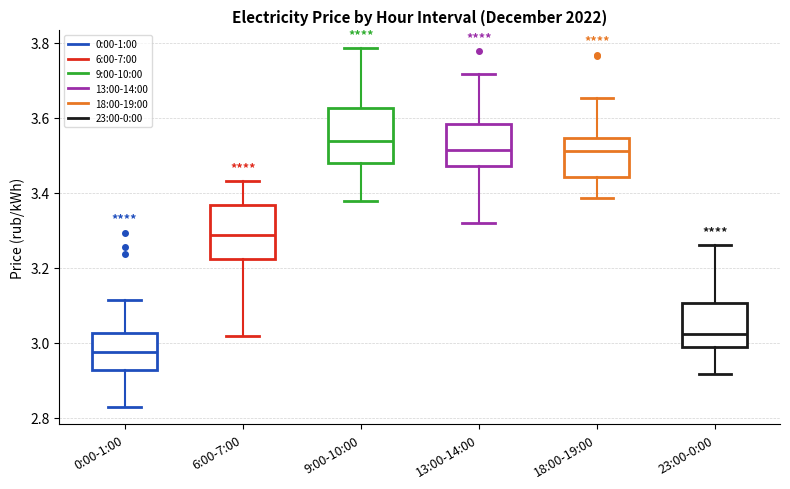

Reading left to right, transcribe this box plot: for each box, give where its median line is, the range the box spans, and where its two whiskers end, as read against the y-axis. The values are not printed on the chart, so give them approximately, as read against the axis.

0:00-1:00: median 2.98, box 2.92 to 3.02, whiskers 2.82 to 3.12
6:00-7:00: median 3.28, box 3.22 to 3.36, whiskers 3.02 to 3.44
9:00-10:00: median 3.54, box 3.48 to 3.62, whiskers 3.38 to 3.78
13:00-14:00: median 3.52, box 3.48 to 3.58, whiskers 3.32 to 3.72
18:00-19:00: median 3.52, box 3.44 to 3.54, whiskers 3.38 to 3.66
23:00-0:00: median 3.02, box 2.98 to 3.10, whiskers 2.92 to 3.26